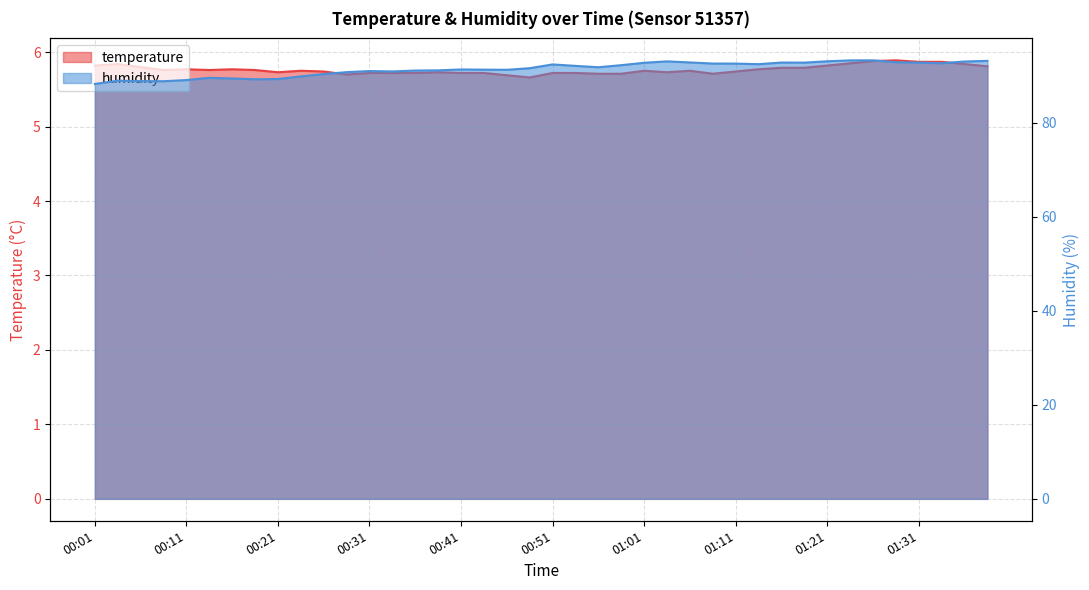

What is the difference between the maximum and minimum values in the humidity series?

5.0